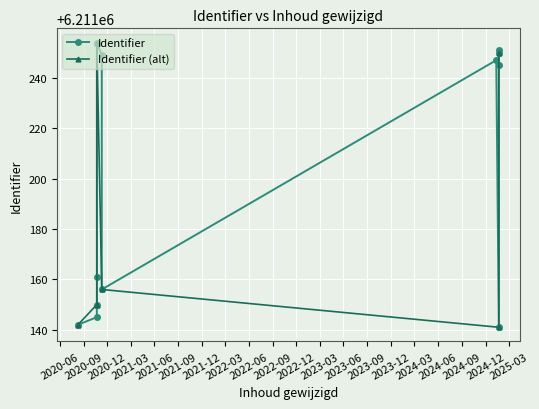

Is it true that the value at 2025-01-21 is 6211245?

True